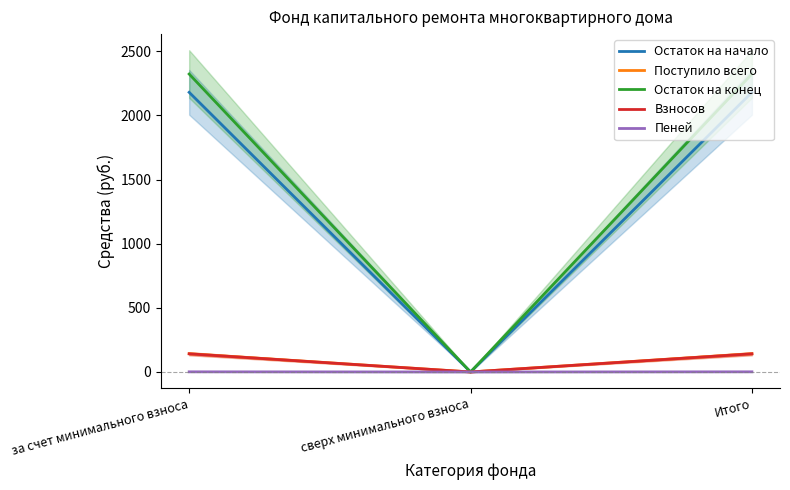

How many data points in Поступило всего are above 142?

2